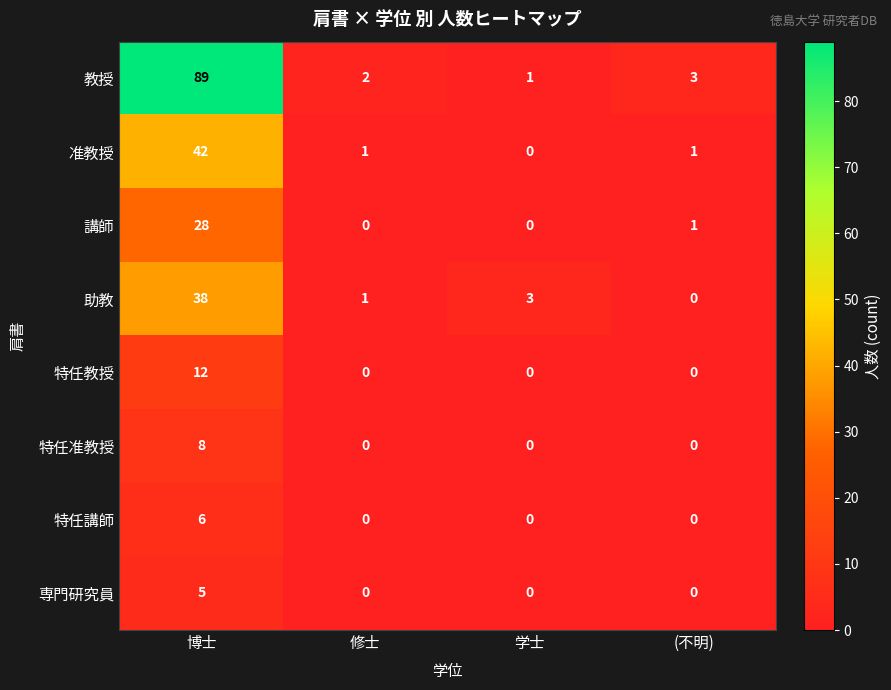

Rank the series by their maximum value, from lowest to highest.

専門研究員, 特任講師, 特任准教授, 特任教授, 講師, 助教, 准教授, 教授